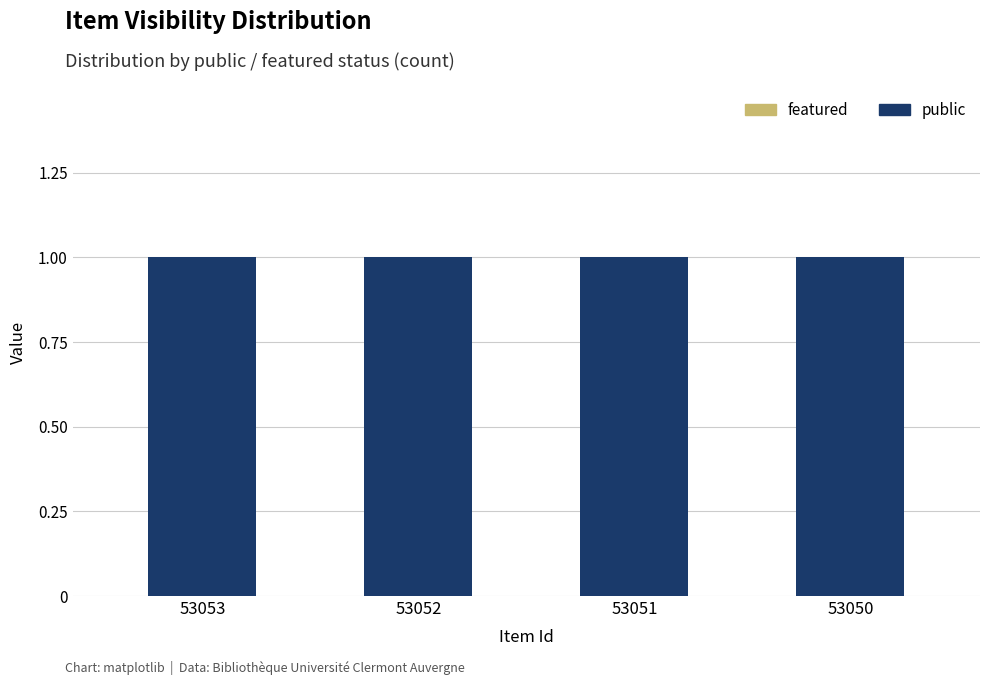

Rank the series at 53053 from lowest to highest value.

featured, public